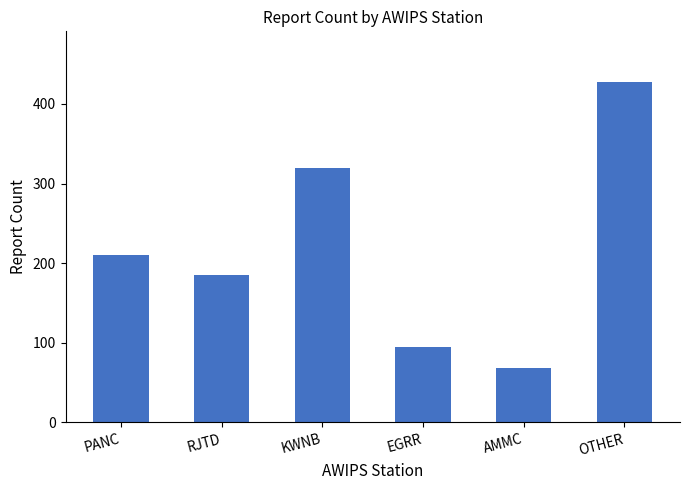

What value does the data have at EGRR, to the nearest 5?

95